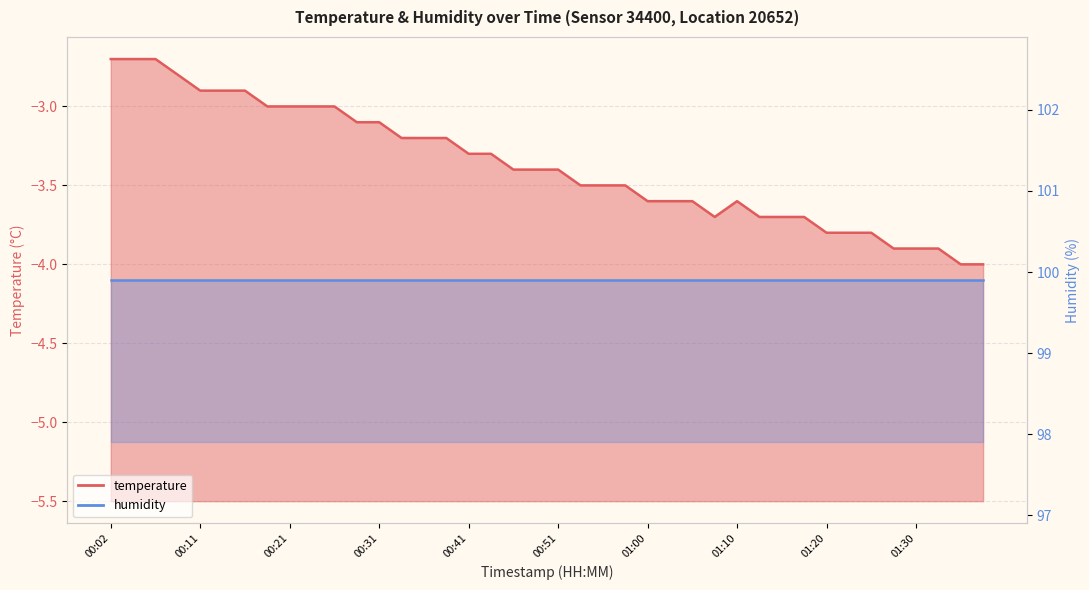

How many data points are less than -3?

29